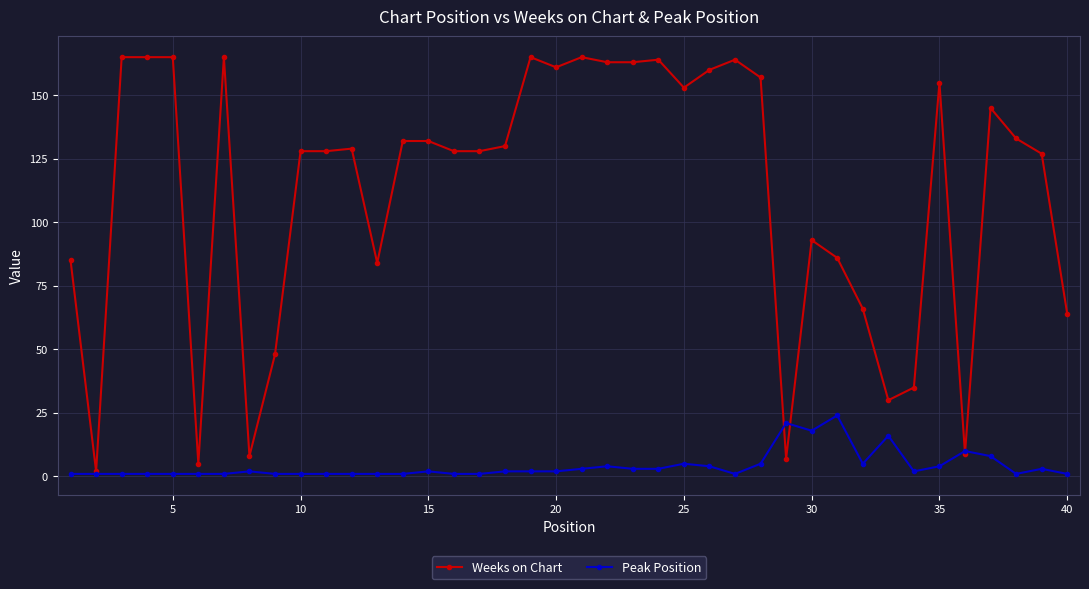

What is the minimum value for Peak Position?

1